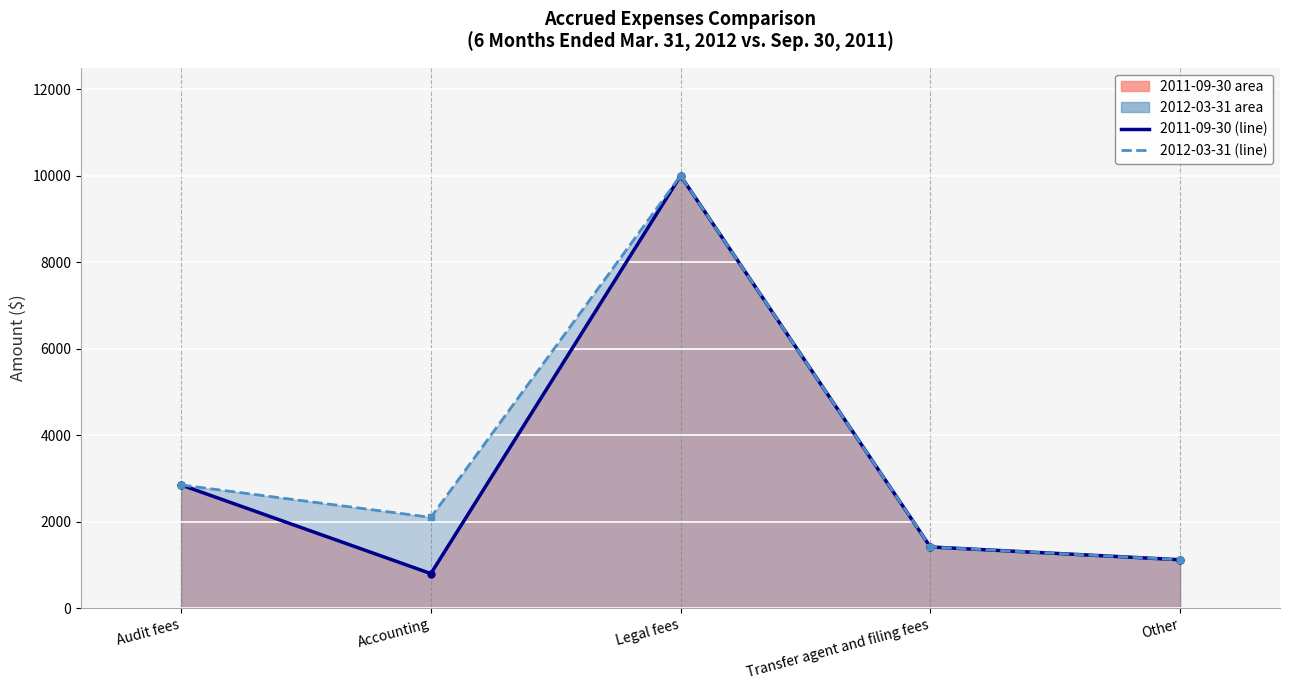

What is the difference between the maximum and minimum values in the 2012-03-31 (line) series?

8880